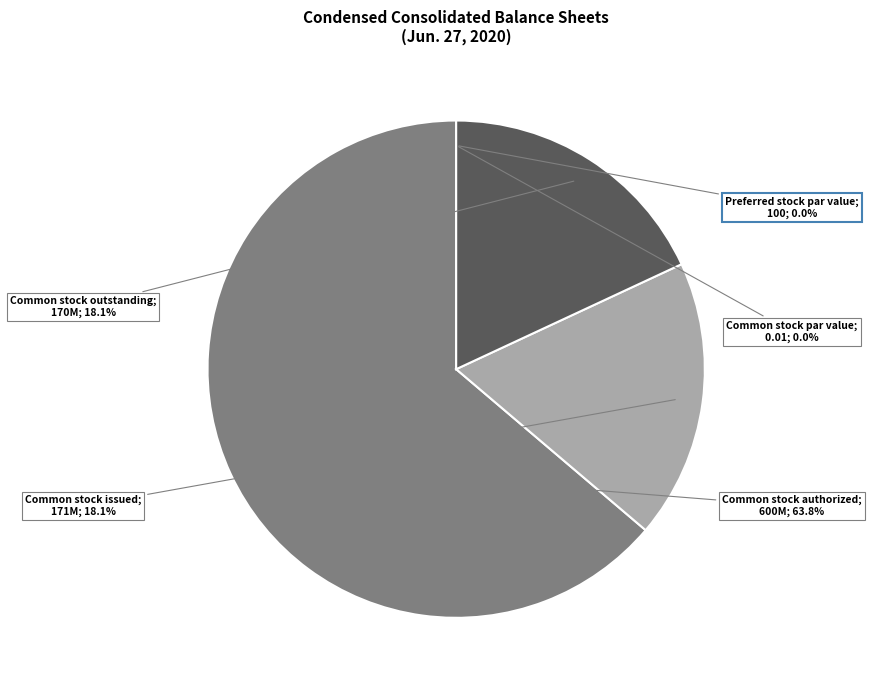

Is there any slice that represents more than half of the pie?

Yes